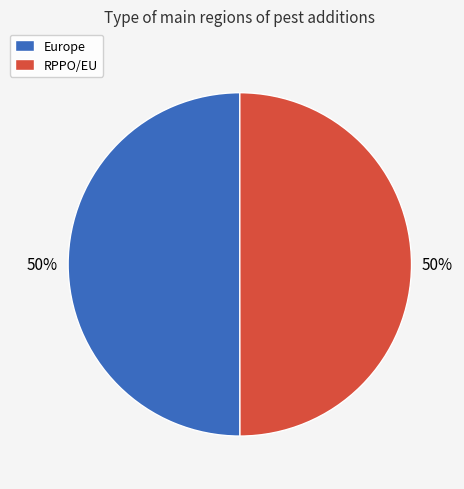

To the nearest percent, what is the combined percentage of Europe and RPPO/EU?

100%